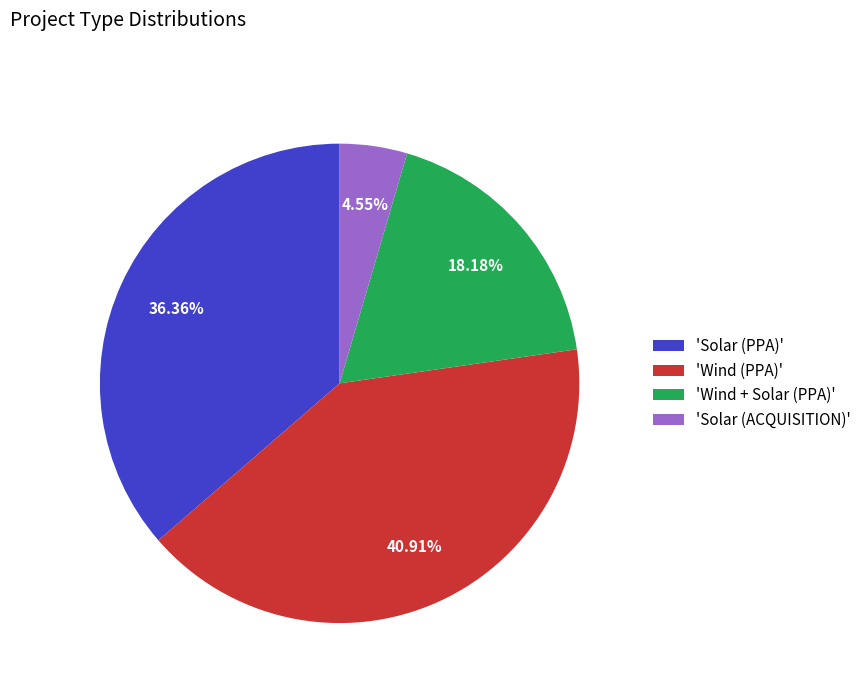

Combined, do 'Solar (PPA)' and 'Wind + Solar (PPA)' account for over 50%?

Yes